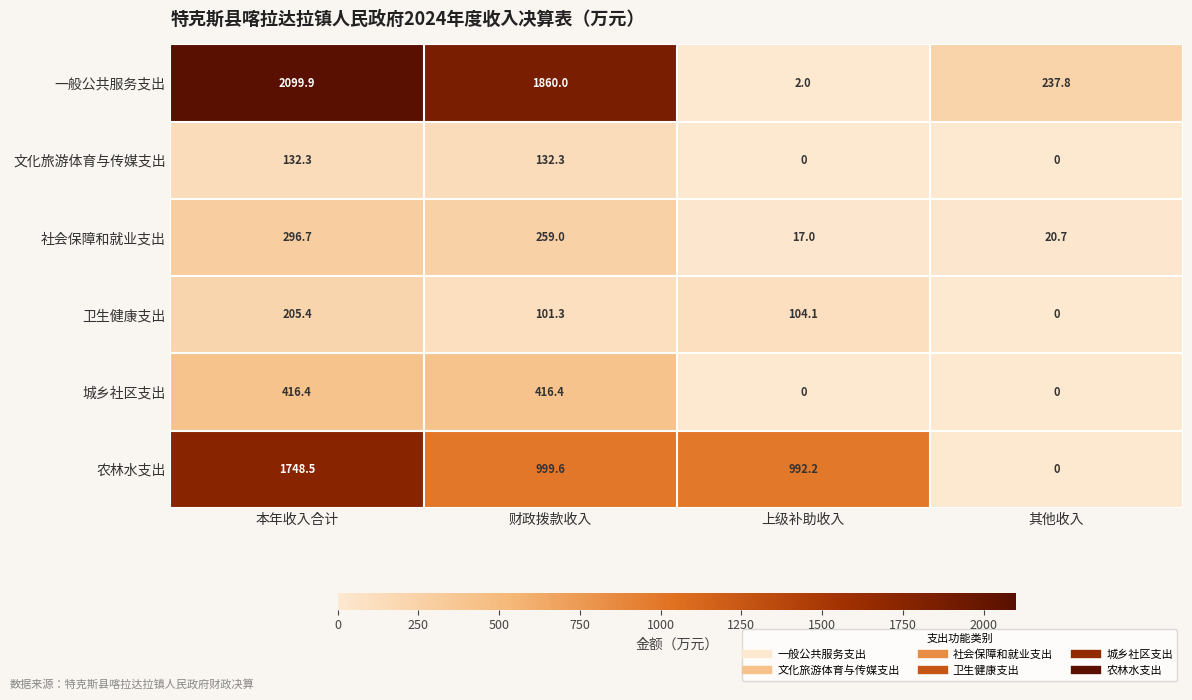

At 本年收入合计, list the series in order from smallest to largest.

文化旅游体育与传媒支出, 卫生健康支出, 社会保障和就业支出, 城乡社区支出, 农林水支出, 一般公共服务支出